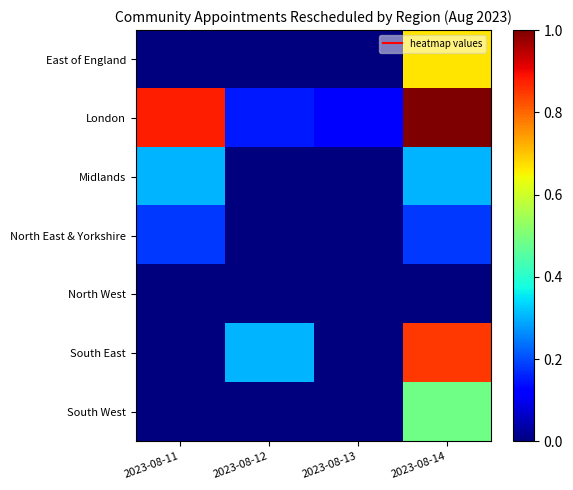

Which series has the widest spread of values?

London